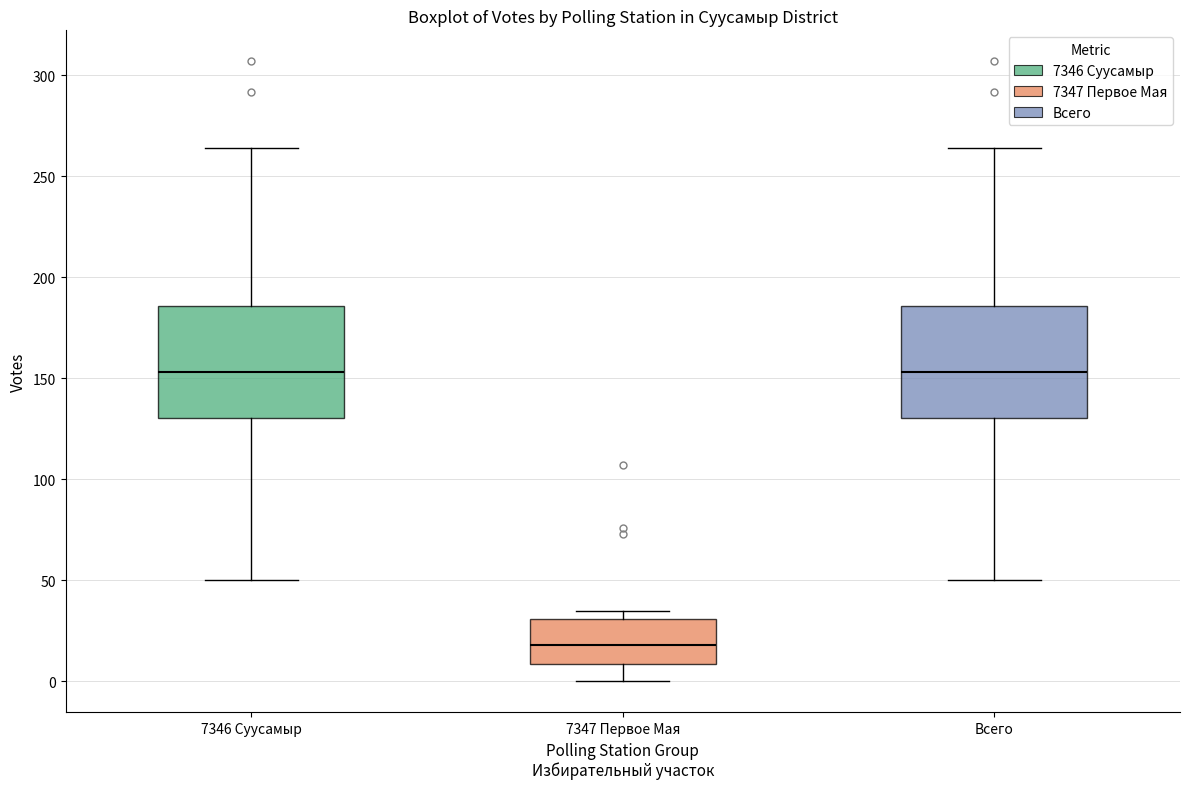

Reading left to right, read every box against the y-axis: the position of its median line, the range the box covers, and the ends of its whiskers. The values are not printed on the chart, so give them approximately, as read against the axis.

7346 Суусамыр: median 155, box 130 to 185, whiskers 50 to 265
7347 Первое Мая: median 20, box 10 to 30, whiskers 0 to 35
Всего: median 155, box 130 to 185, whiskers 50 to 265